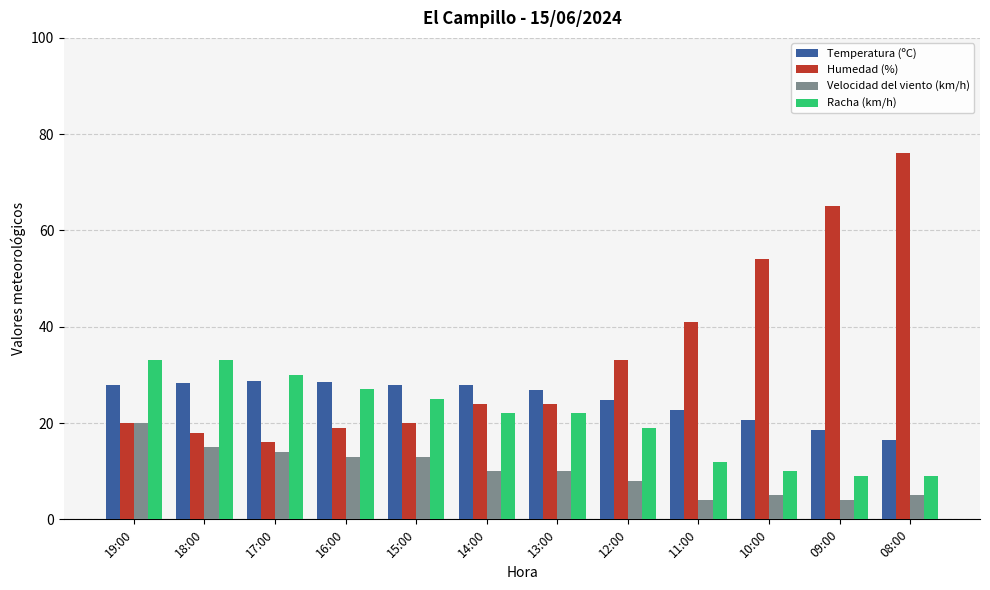

Count the number of data series in this chart.

4